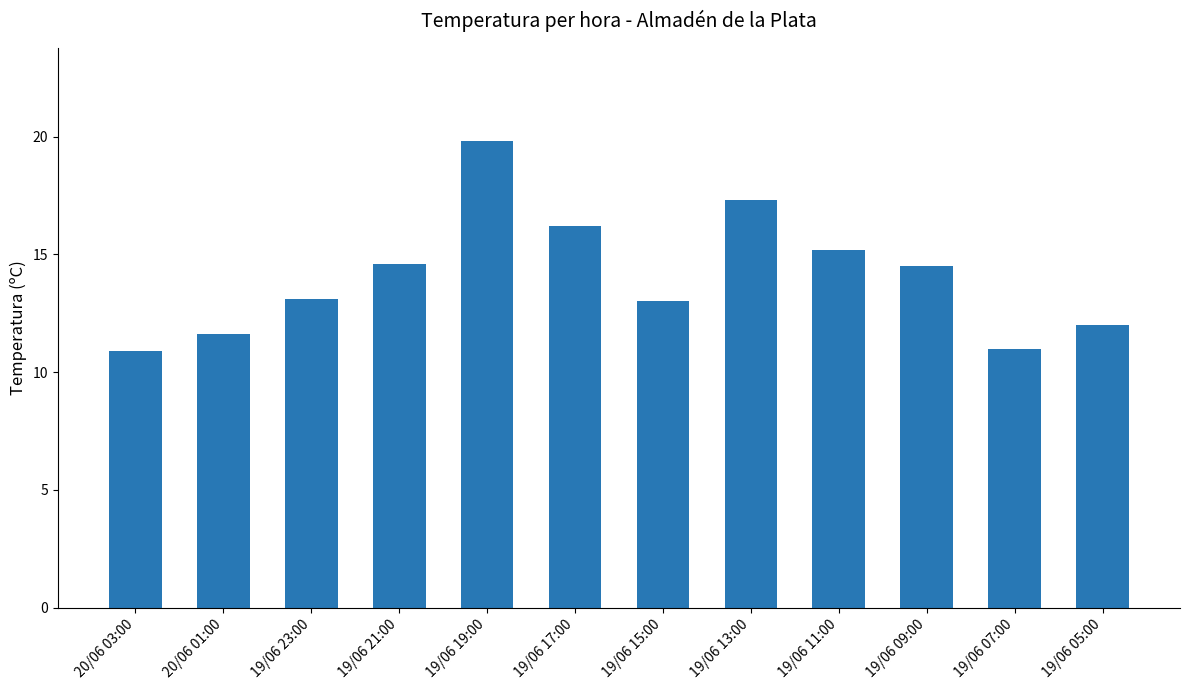

What position from the right is 19/06 09:00?

3